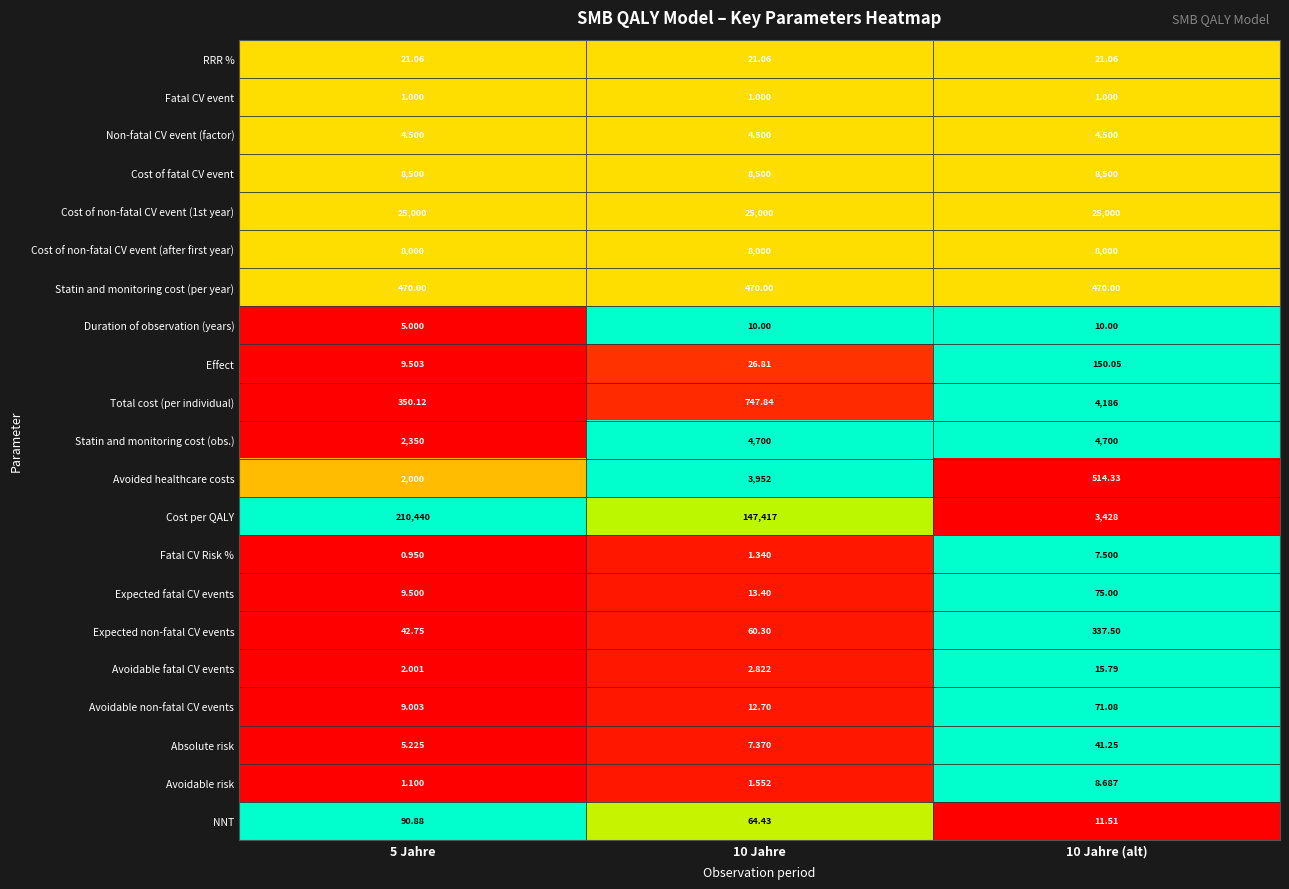

What is the difference between the highest and lowest values at 10 Jahre (alt)?

24999.0